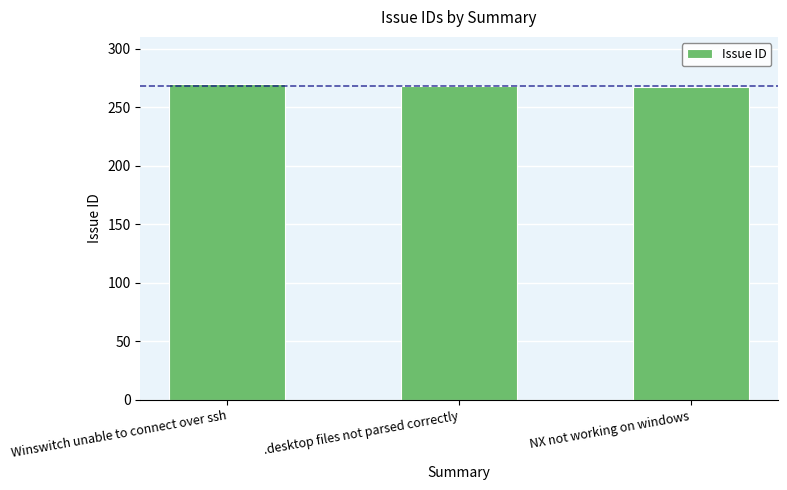

Is it true that the value at Winswitch unable to connect over ssh is 270?

True